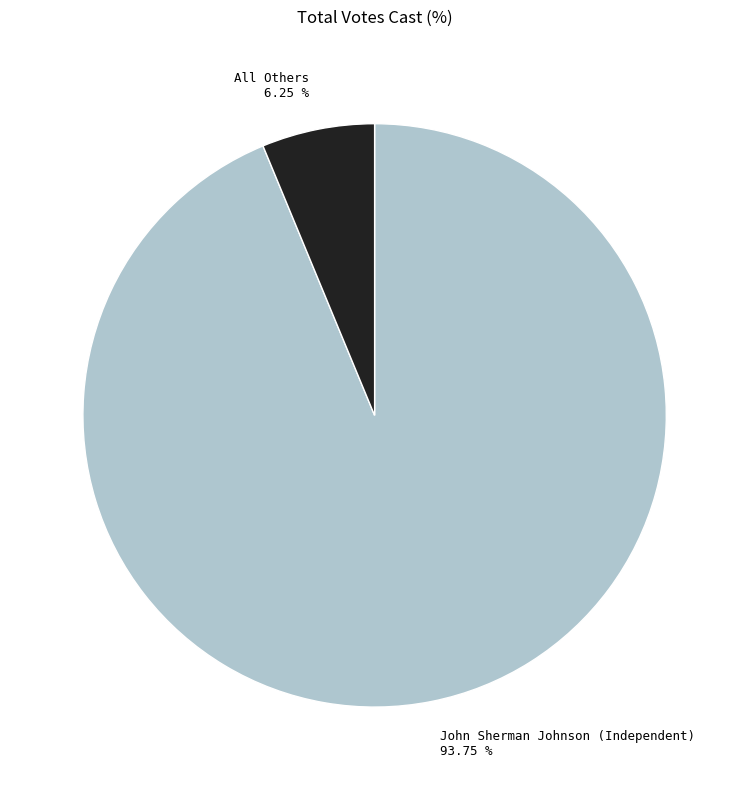

To the nearest percent, what percentage of the pie is All Others?

6%